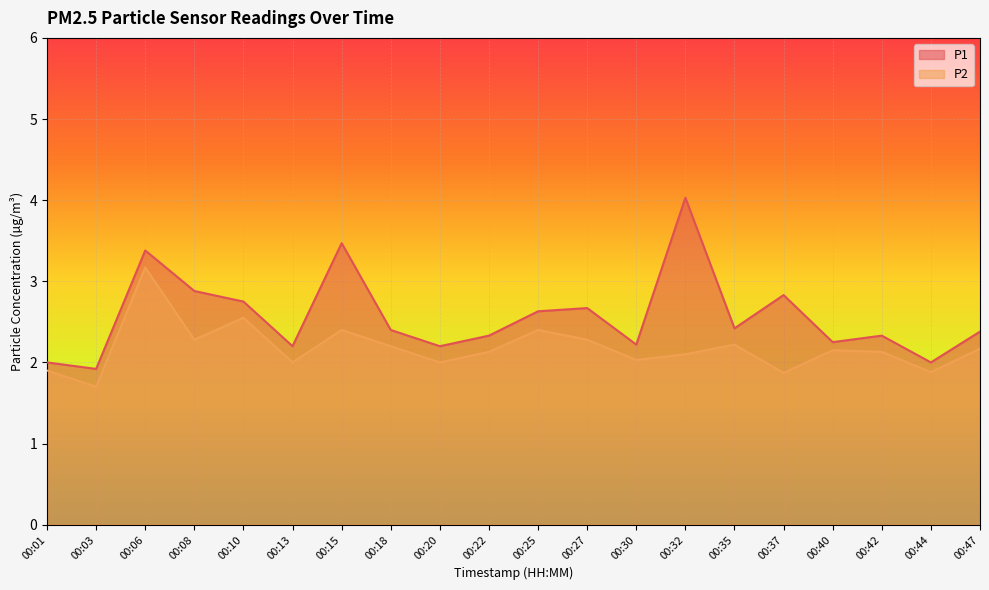

In P2, how many points are higher than both neighbors (excluding endpoints)?

6